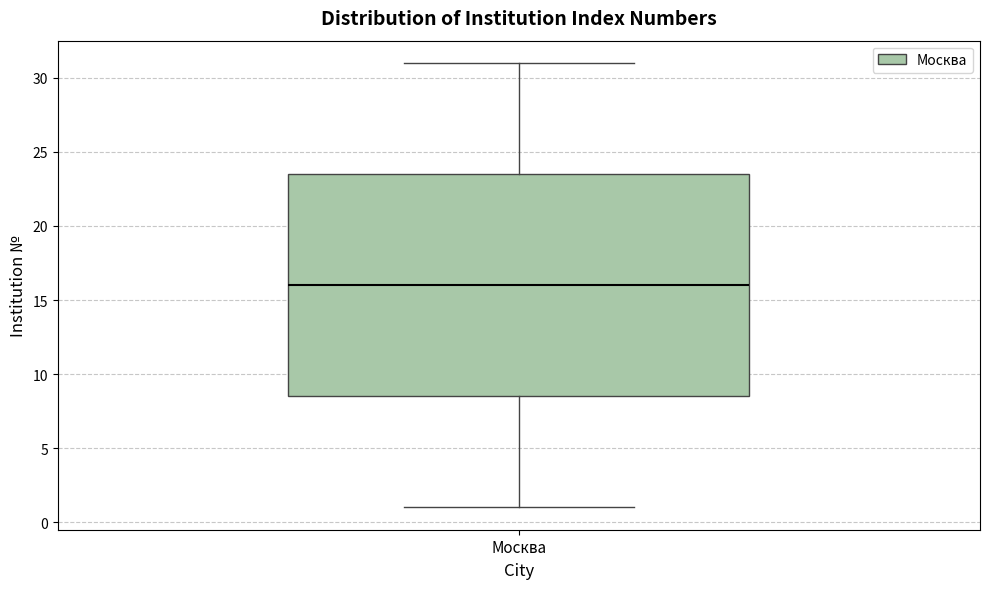

Transcribe this box plot: give where the median line is, the range the box spans, and where the two whiskers end, as read against the y-axis. The values are not printed on the chart, so give them approximately, as read against the axis.

median 16.0, box 8.5 to 23.5, whiskers 1.0 to 31.0